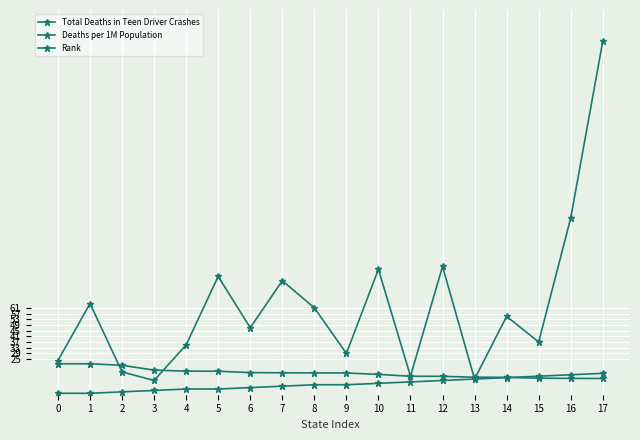

Where is Deaths per 1M Population nearest to the value 16?

5